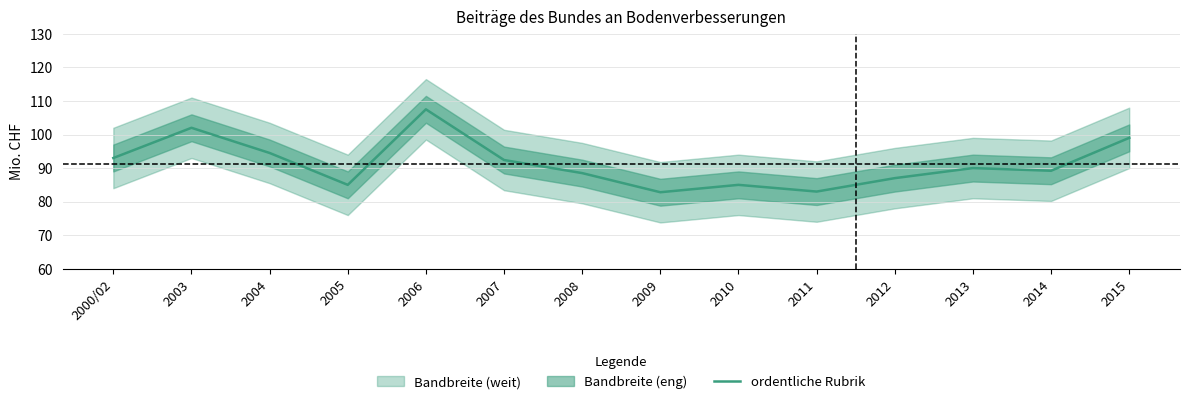

Rank the categories by value from highest to lowest.

2006, 2003, 2015, 2004, 2000/02, 2007, 2013, 2014, 2008, 2012, 2005, 2010, 2011, 2009